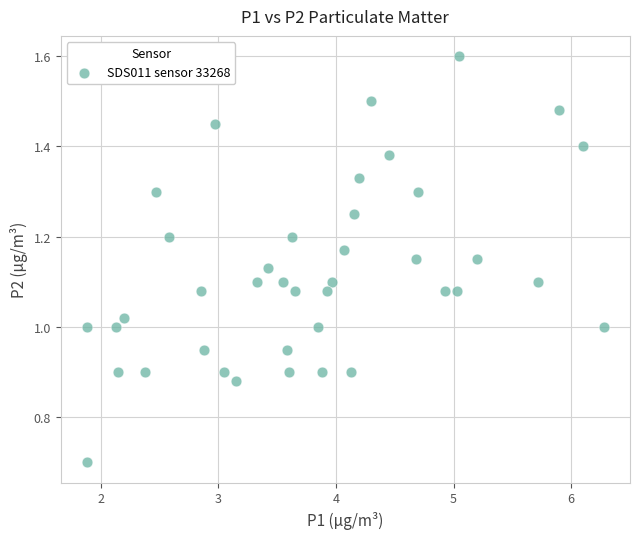

What is the range of X values (max minus min)?

4.4